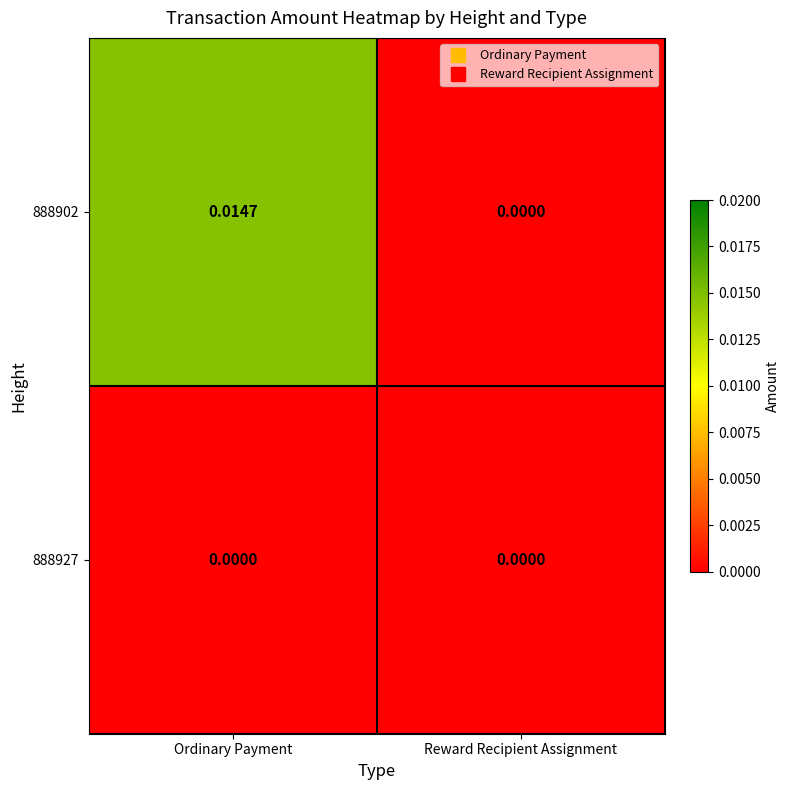

Which label corresponds to the largest value in the chart?

Ordinary Payment